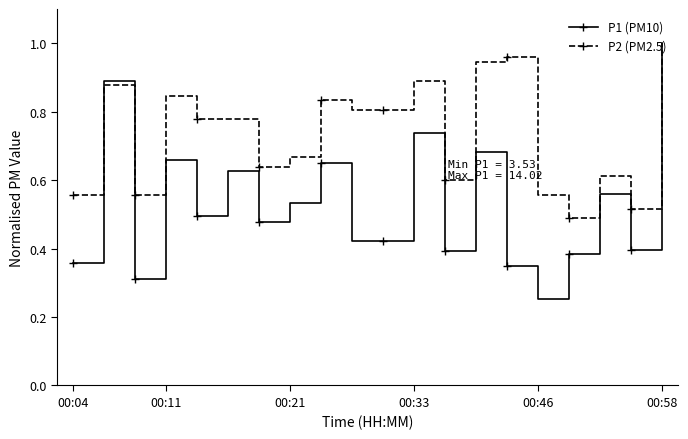

True or false: P1 (PM10) has more than 1 interior local peaks.

True